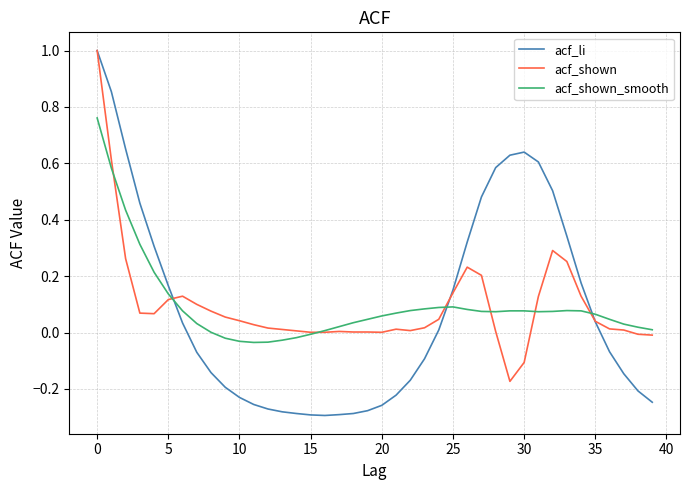

What is the highest value of the acf_li series?

1.0